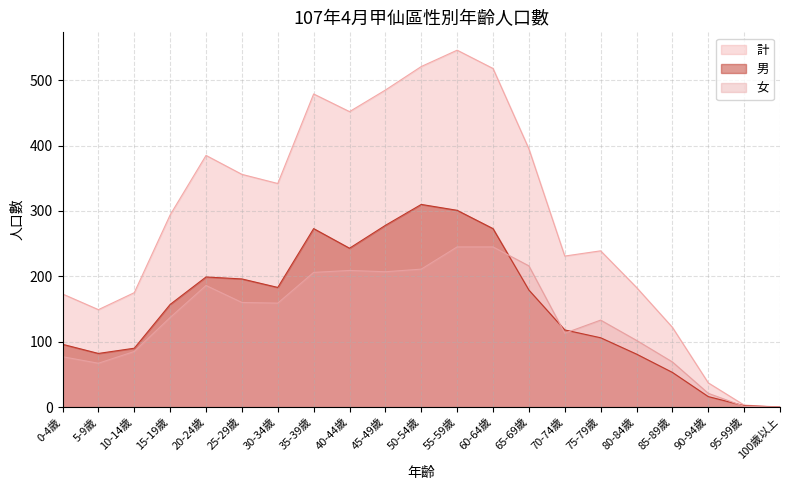

Which category has the lowest value across all series?

100歲以上